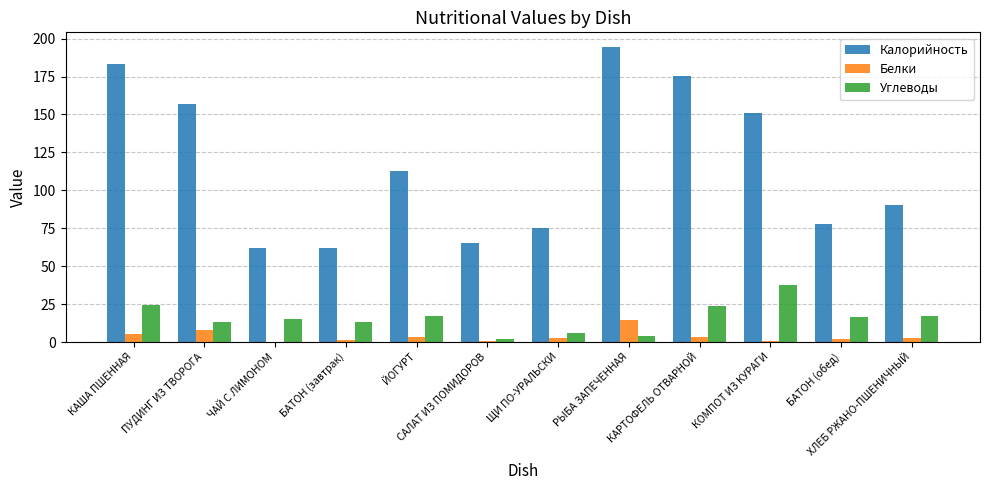

What is the difference between the Белки values at ХЛЕБ РЖАНО-ПШЕНИЧНЫЙ and КОМПОТ ИЗ КУРАГИ?

2.0